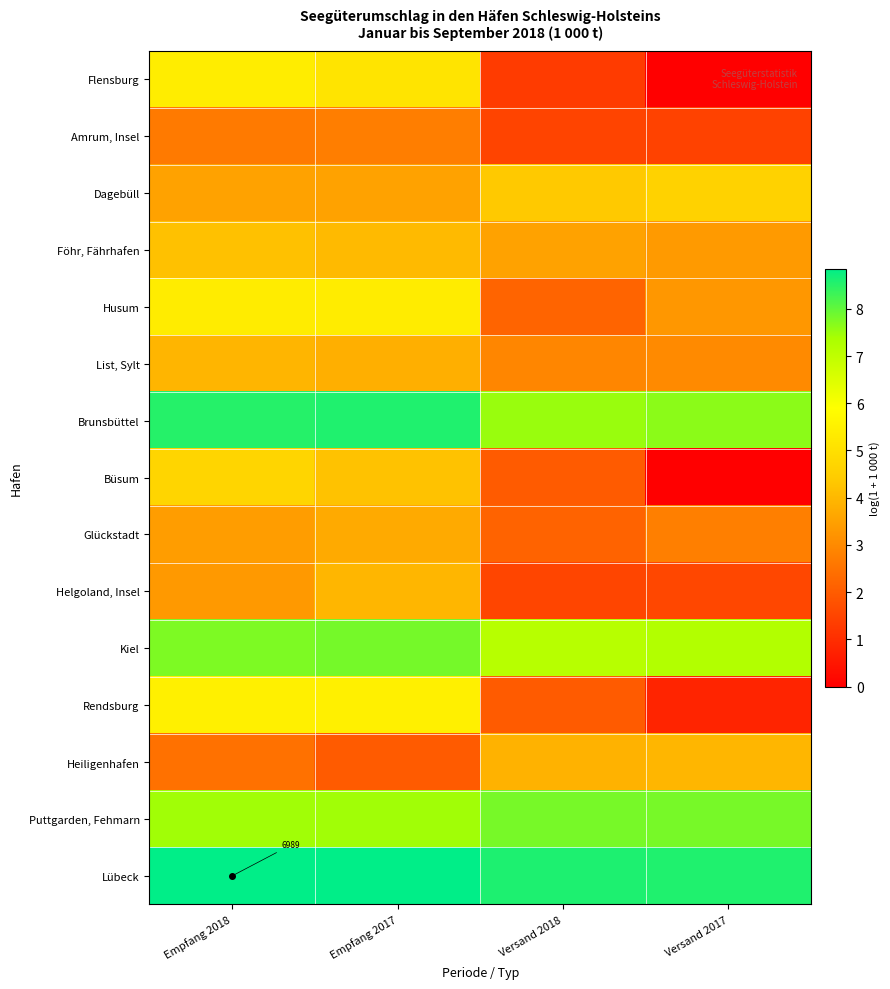

How many data points in List, Sylt are less than 3?

1